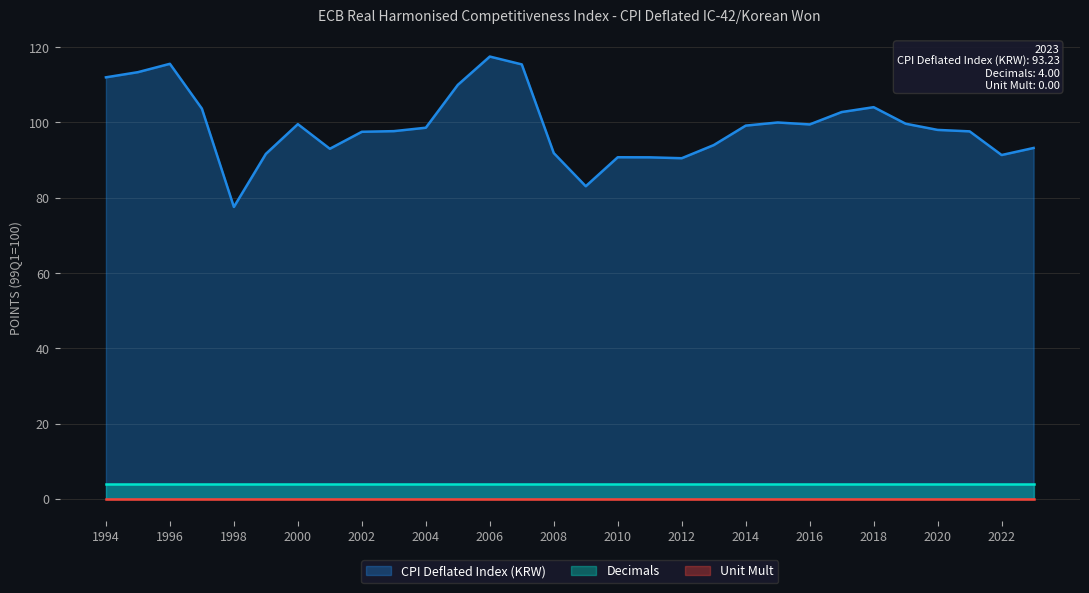

True or false: Unit Mult and CPI Deflated Index (KRW) intersect in this chart.

False